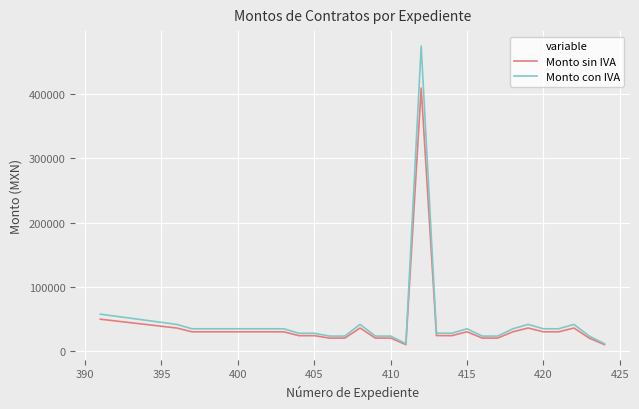

At how many categories does at least one series exceed 178506?

1